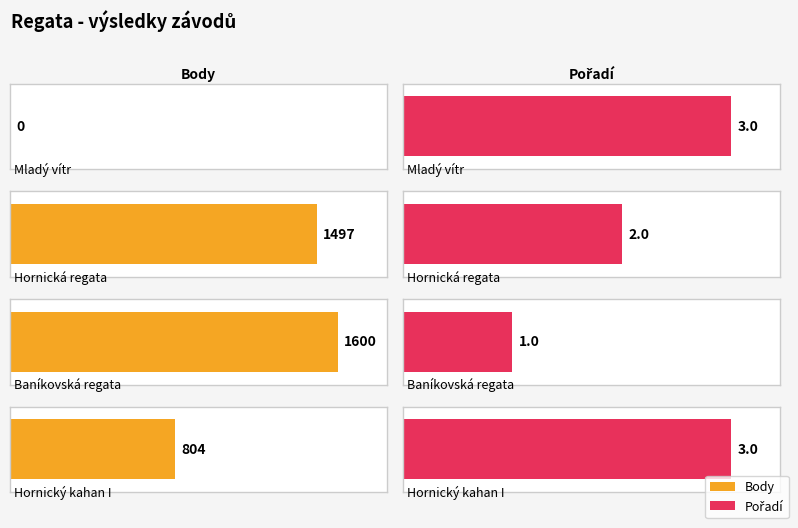

Does the chart contain stacked bars?

No